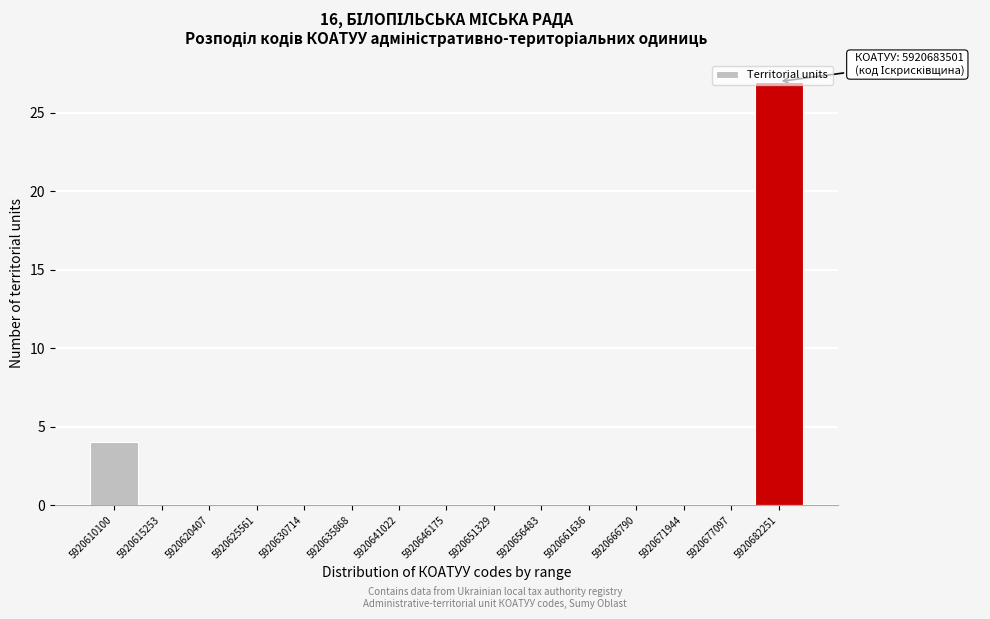

What is the change in value from 5920610100 to 5920666790?

-4